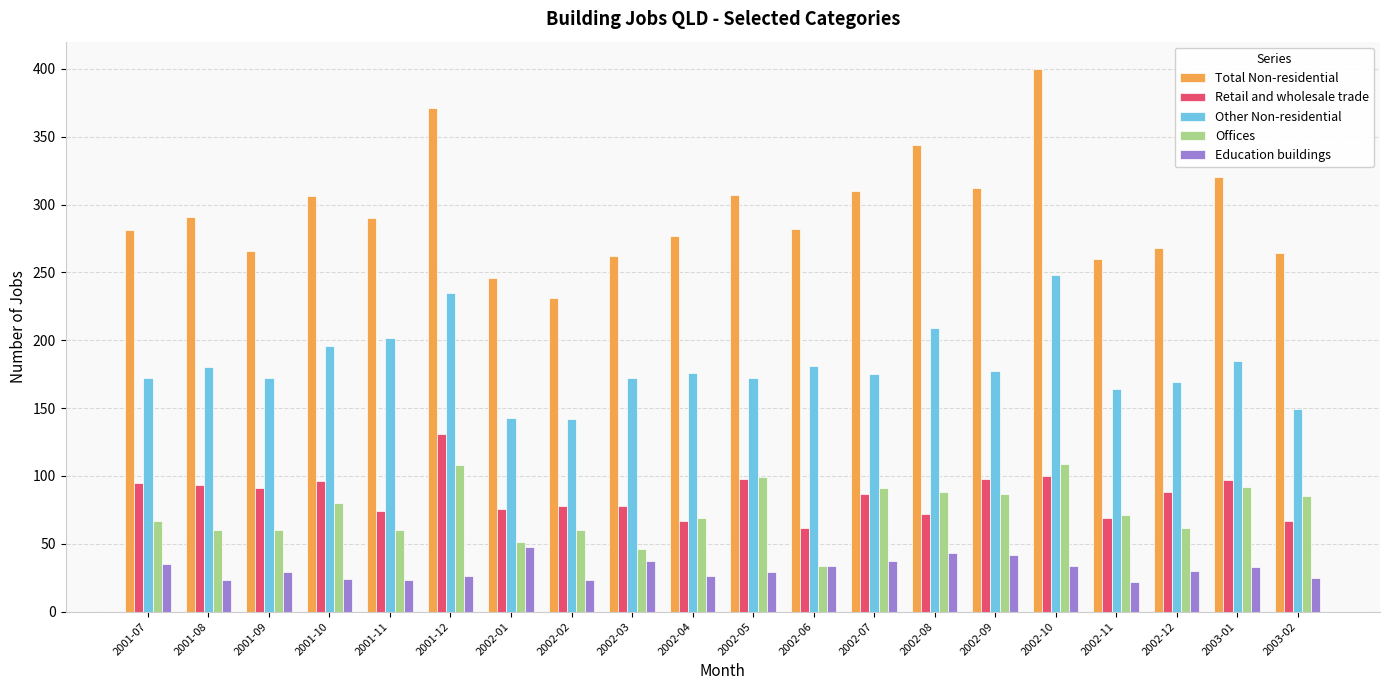

True or false: Total Non-residential has a value of 306 at 2001-10.

True